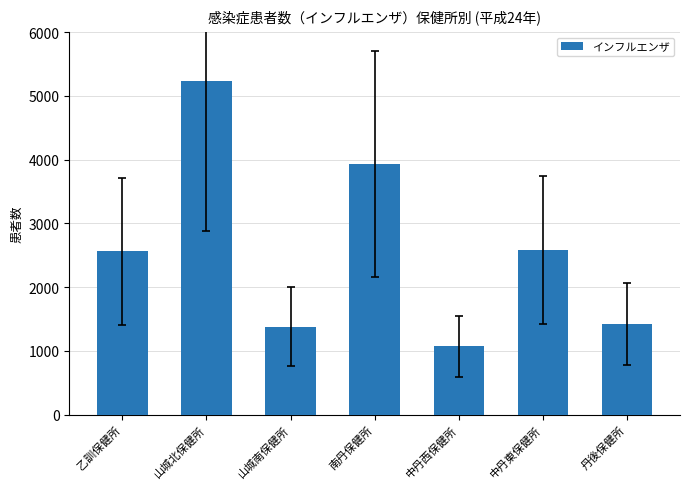

Is it true that the value at 山城南保健所 is 899?

False